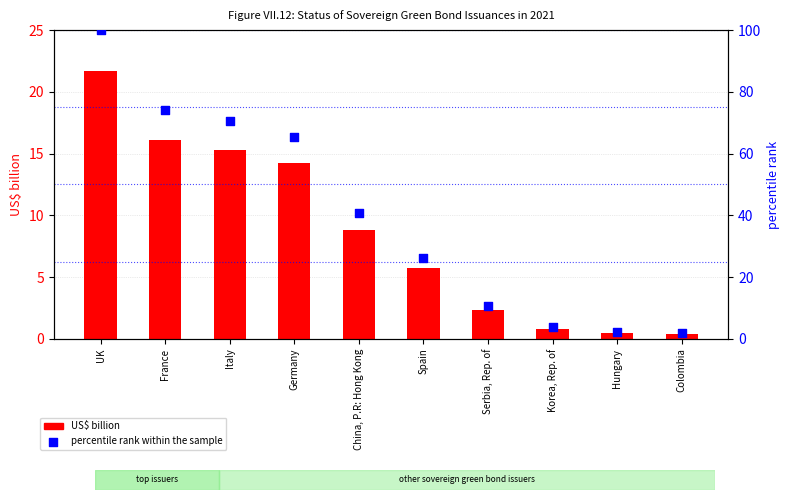

What are all the series names shown in the legend?

US$ billion, percentile rank within the sample